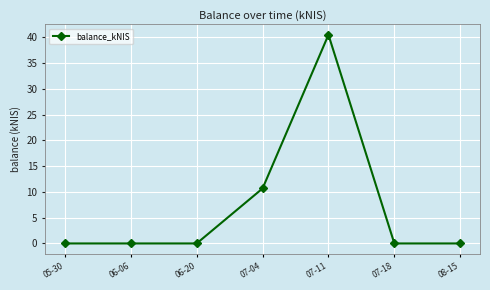

What is the change in value from 07-04 to 08-15?

-10.7